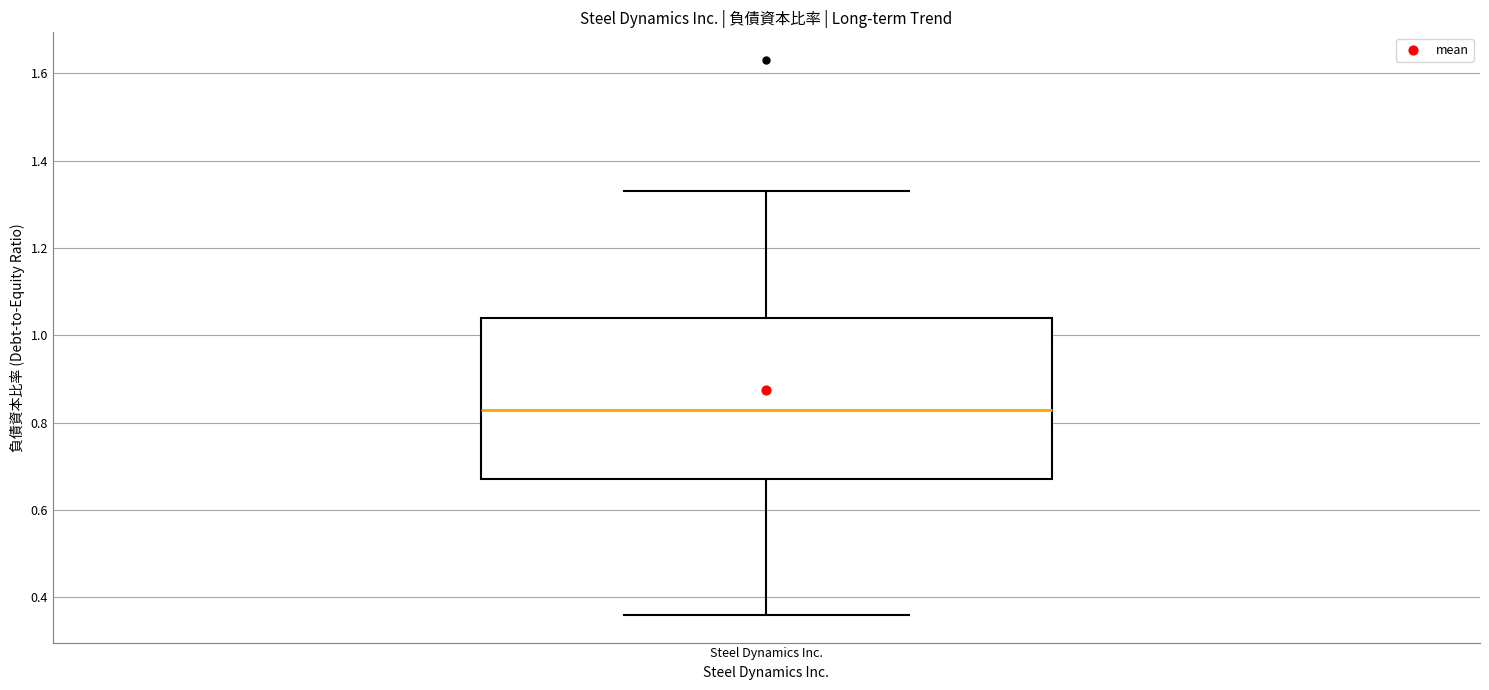

Transcribe this box plot: give where the median line is, the range the box spans, and where the two whiskers end, as read against the y-axis. The values are not printed on the chart, so give them approximately, as read against the axis.

median 0.84, box 0.68 to 1.04, whiskers 0.36 to 1.34